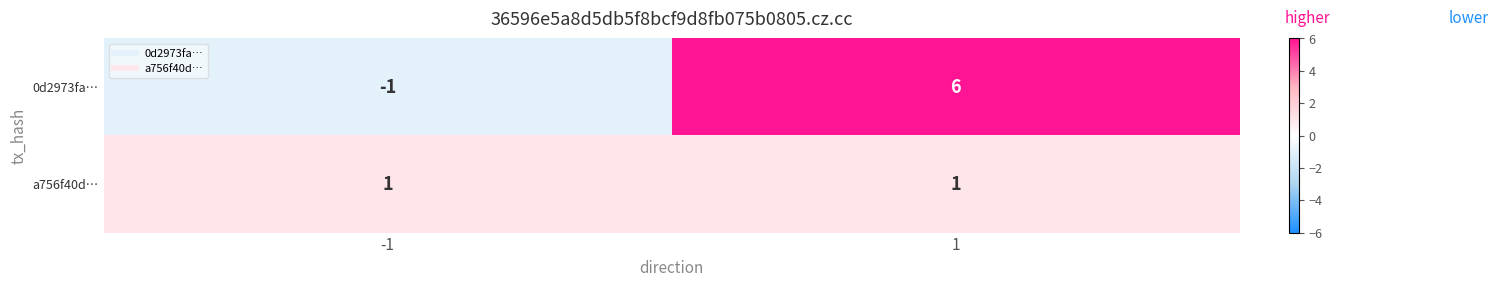

True or false: a756f40d… has a value of 1 at 1.

True